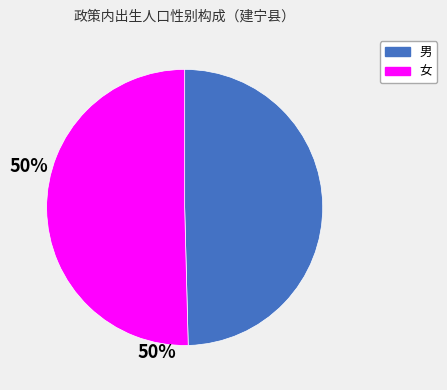

Is there any slice that represents more than half of the pie?

Yes